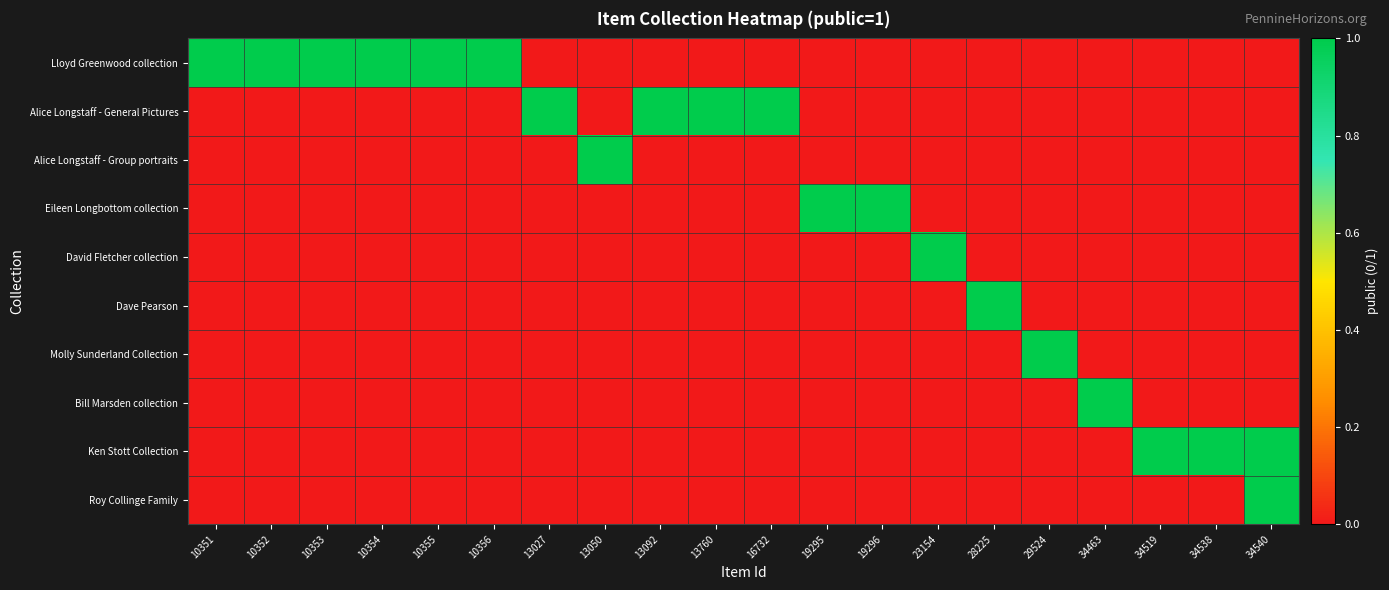

Rank the series at 28225 from lowest to highest value.

Lloyd Greenwood collection, Alice Longstaff - General Pictures, Alice Longstaff - Group portraits, Eileen Longbottom collection, David Fletcher collection, Molly Sunderland Collection, Bill Marsden collection, Ken Stott Collection, Roy Collinge Family, Dave Pearson